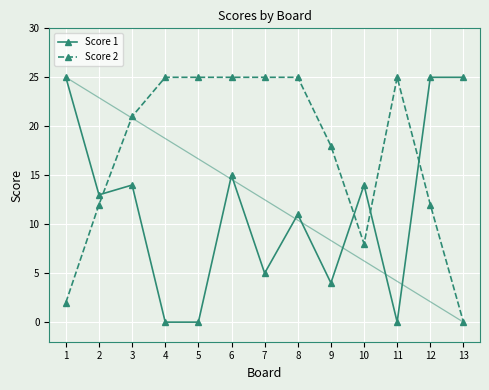

Rank the series by their average value, from lowest to highest.

Score 1, Score 2